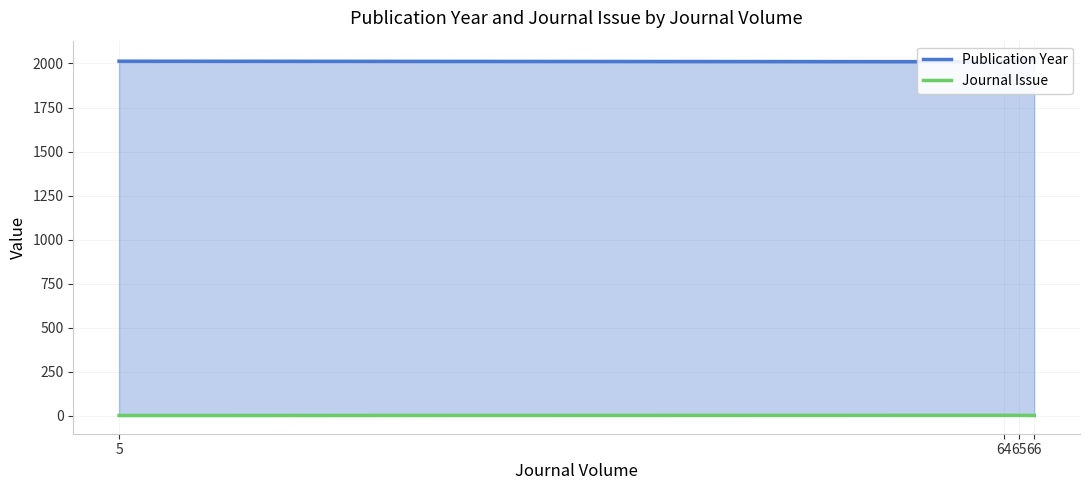

True or false: Publication Year and Journal Issue cross at least once.

False